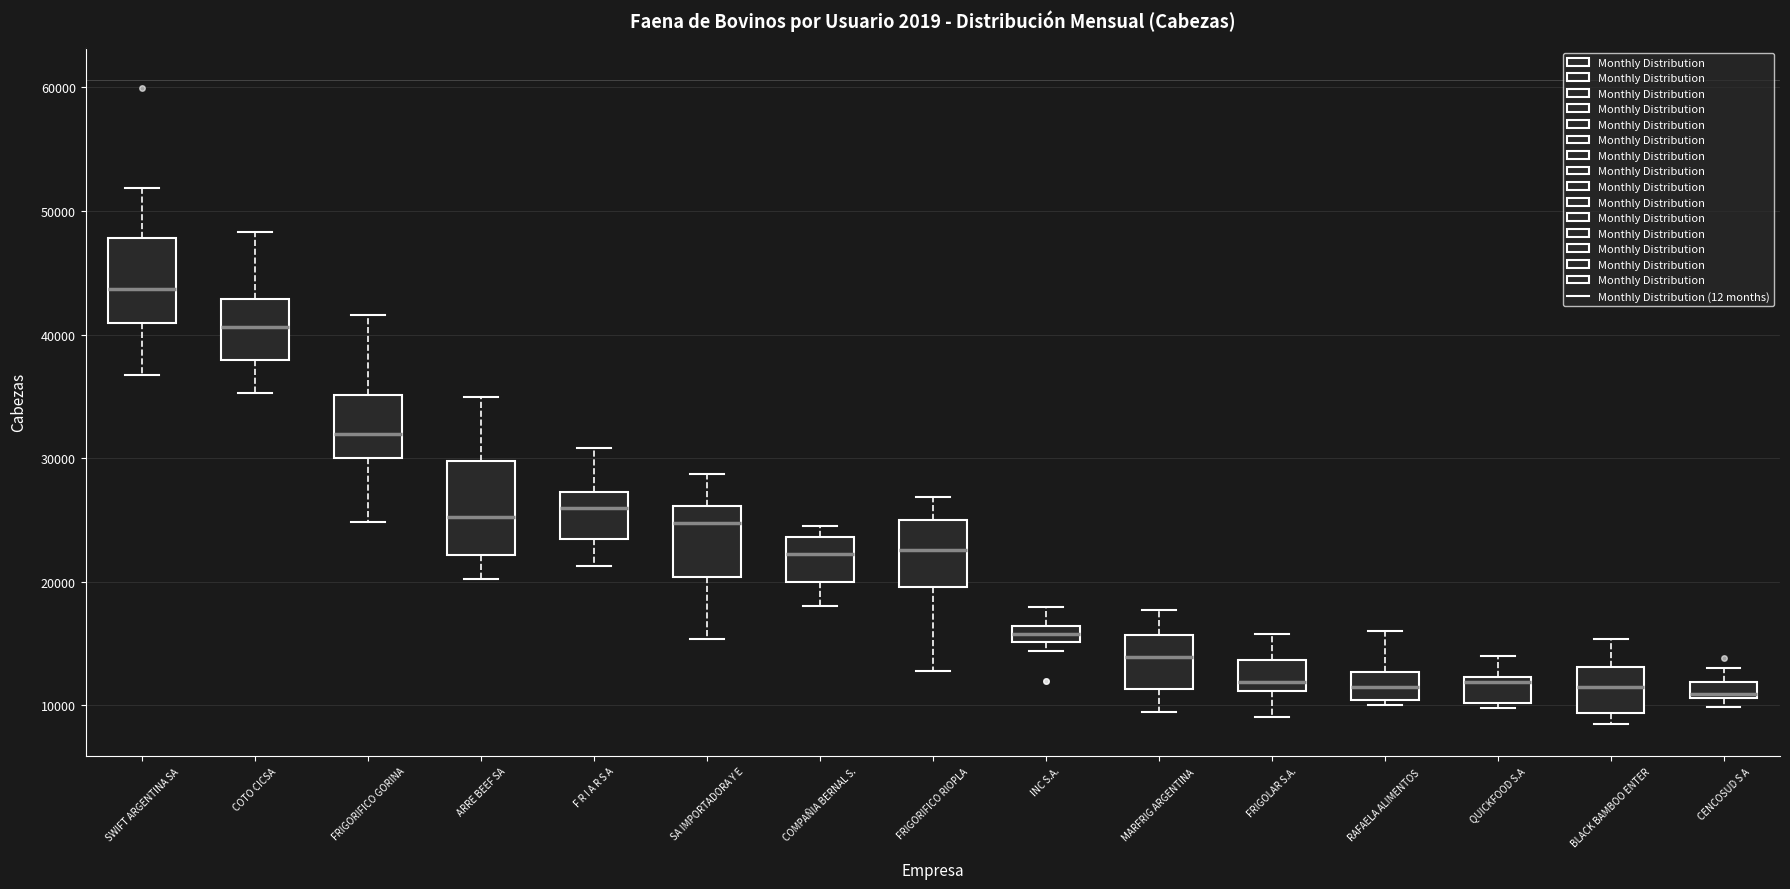

Where is the upper edge of the box for QUICKFOOD S.A on the y-axis? The values are not printed on the chart, so give them approximately, as read against the axis.

12000